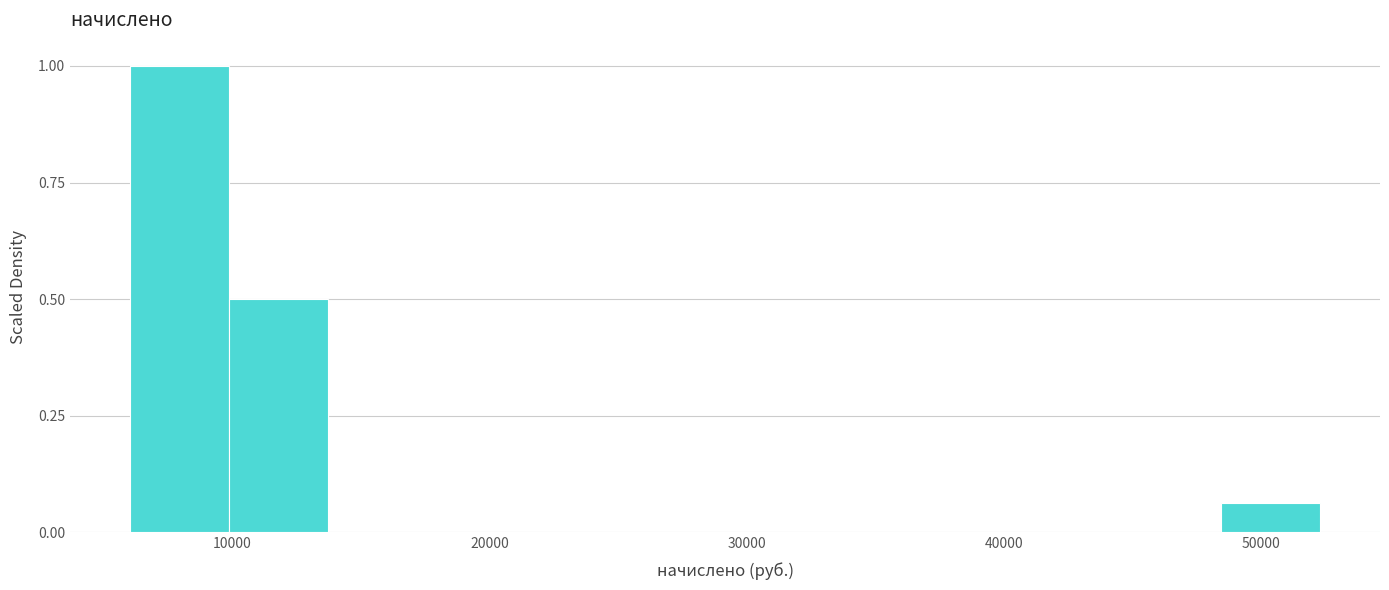

Read against the x-axis, roughly where is the centre of the tallest bar?

8000